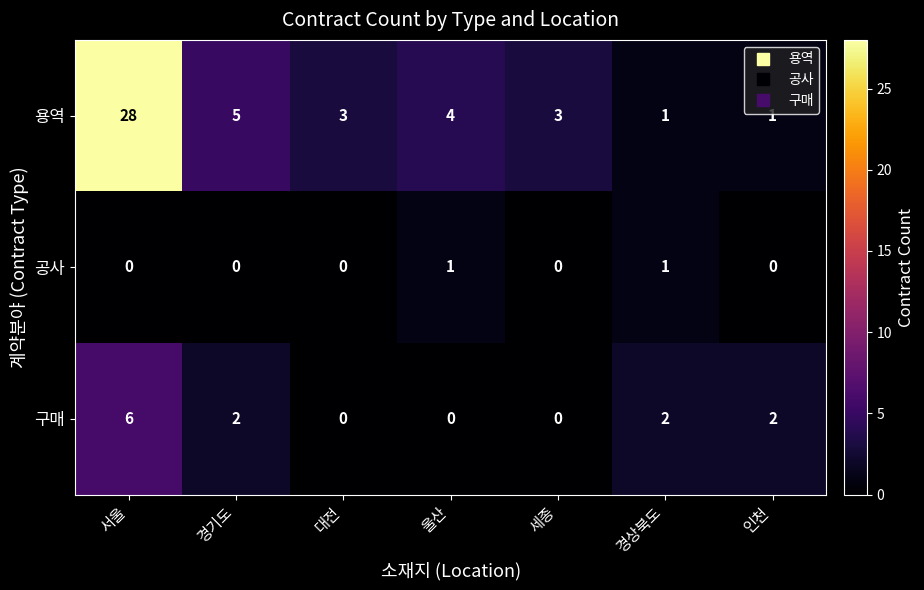

Reading left to right, list all the values displayed in this chart.

용역: 28	5	3	4	3	1	1
공사: 0	0	0	1	0	1	0
구매: 6	2	0	0	0	2	2